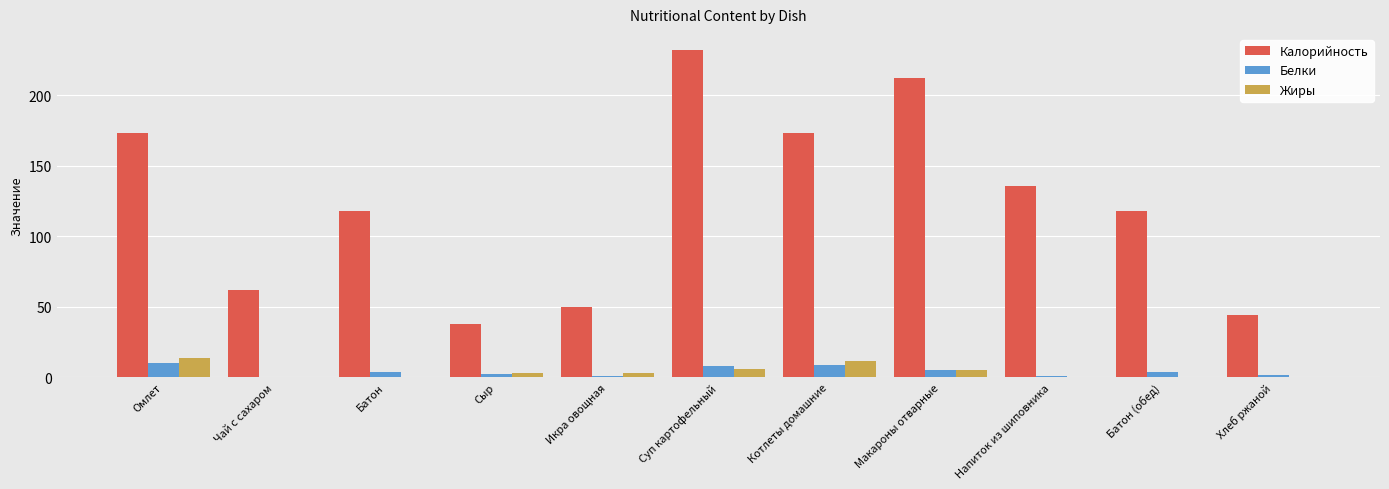

What is the greatest value displayed?

232.0